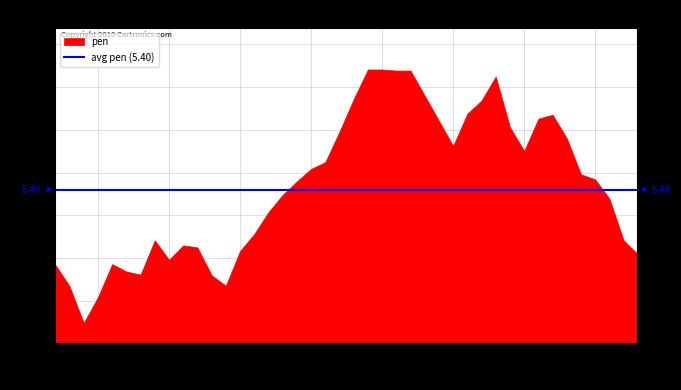

At which label is pen closest to 5?

61